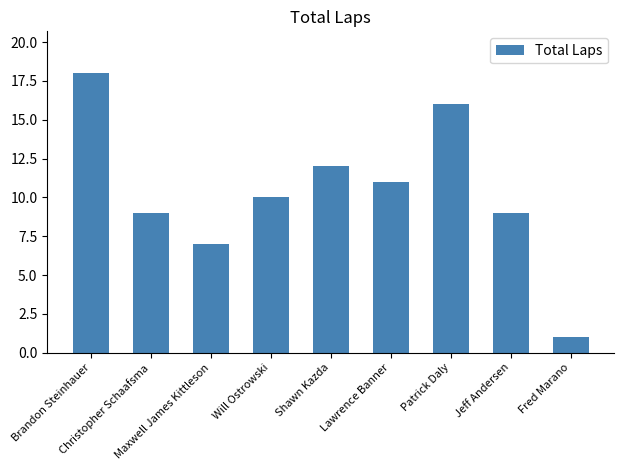

What is the sum of the values at Shawn Kazda and Will Ostrowski?

22